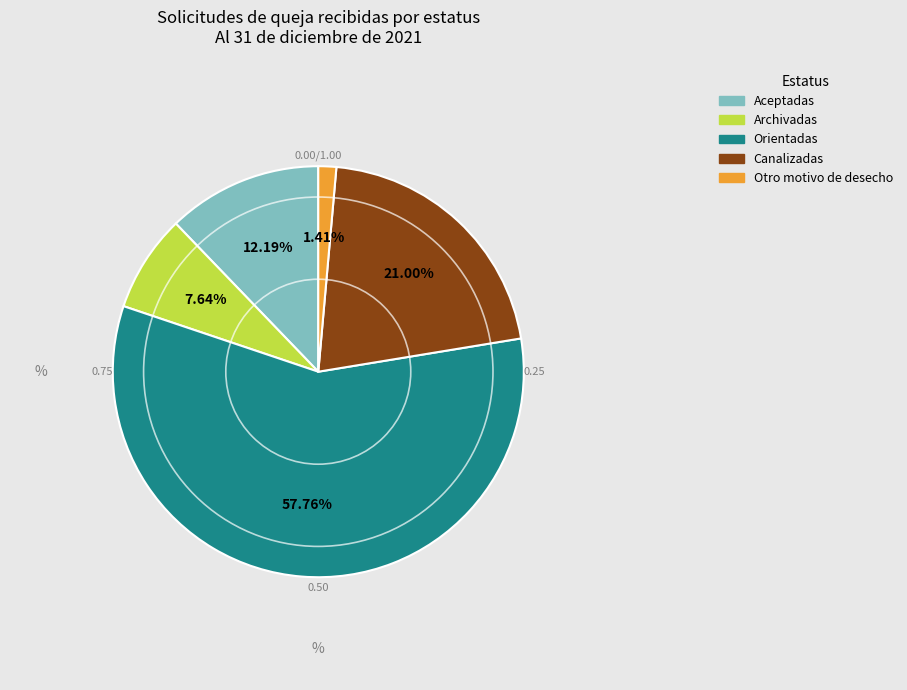

What percentage is the Aceptadas slice, to the nearest percent?

12%